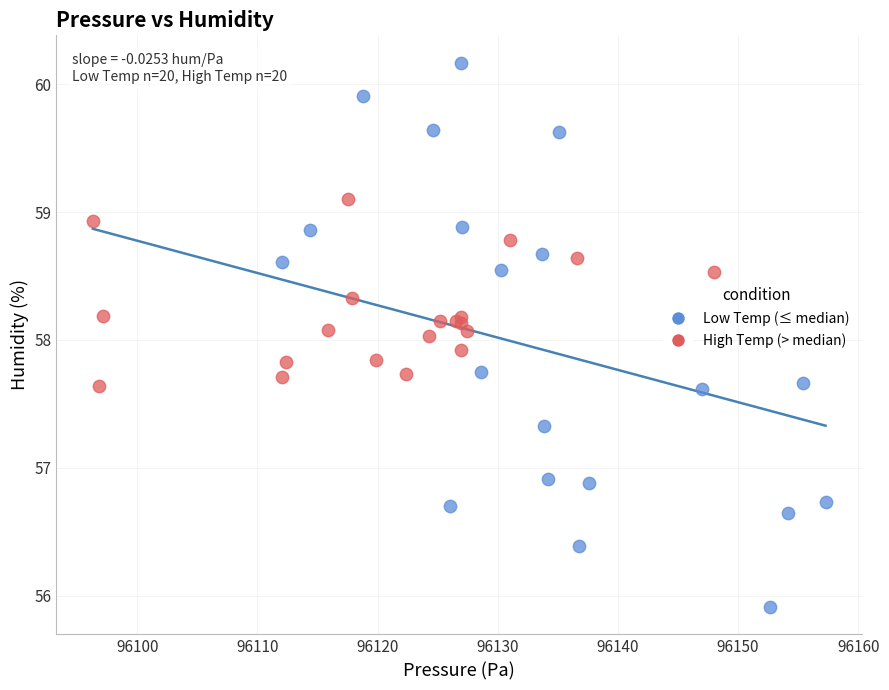

What are all the series names shown in the legend?

Low Temp (≤ median), High Temp (> median)